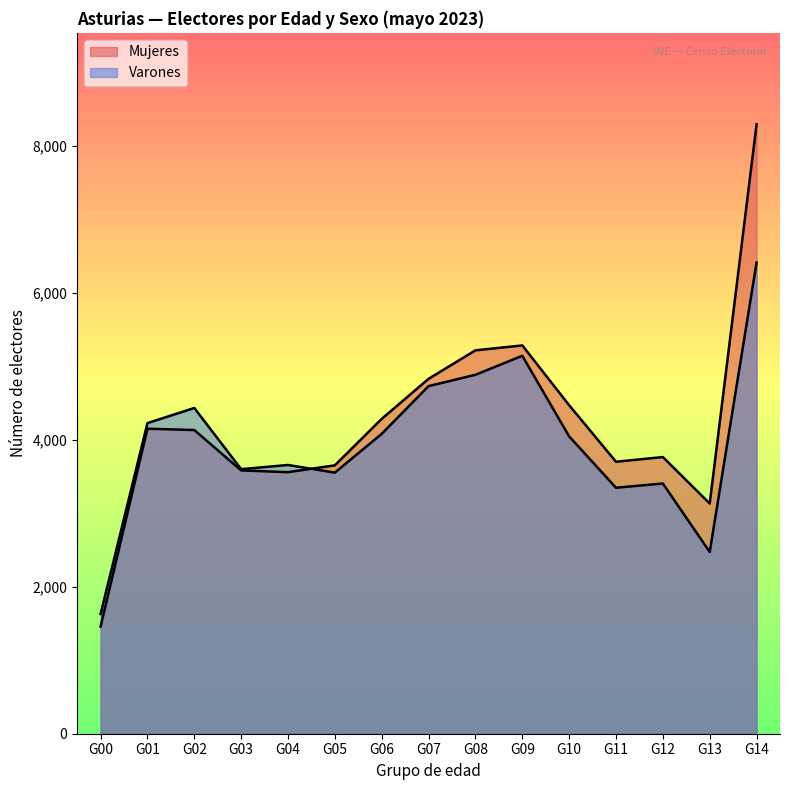

What is the lowest value of the Varones series?

1630